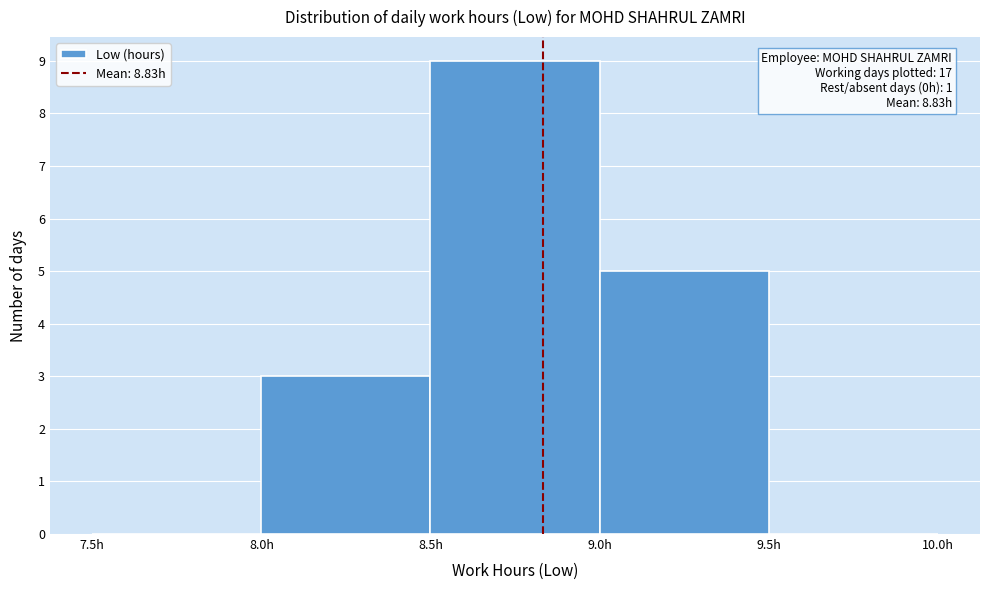

Over which range of the x-axis is the bar tallest?

8.5 to 9.0